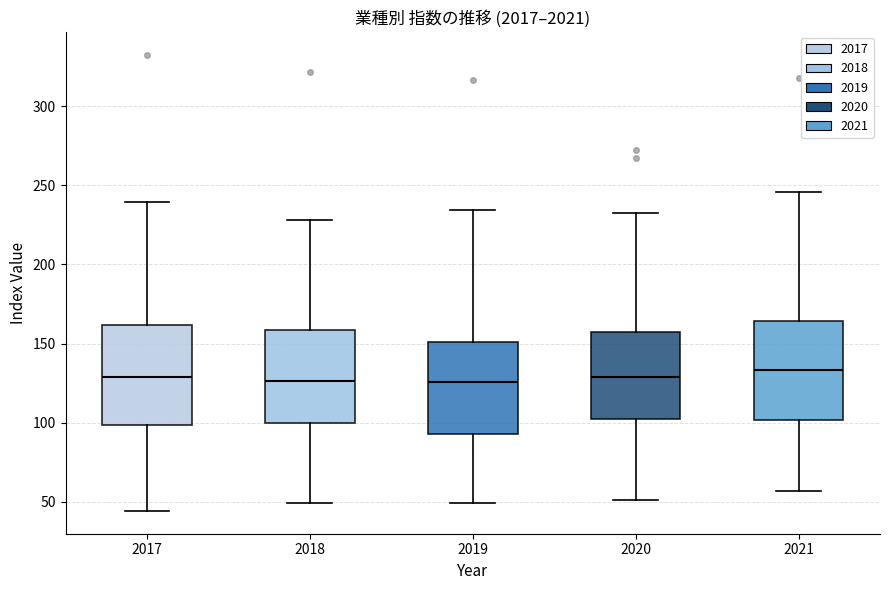

Reading left to right, transcribe this box plot: for each box, give where its median line is, the range the box spans, and where its two whiskers end, as read against the y-axis. The values are not printed on the chart, so give them approximately, as read against the axis.

2017: median 130, box 100 to 160, whiskers 45 to 240
2018: median 125, box 100 to 160, whiskers 50 to 230
2019: median 125, box 95 to 150, whiskers 50 to 235
2020: median 130, box 100 to 155, whiskers 50 to 230
2021: median 135, box 100 to 165, whiskers 55 to 245